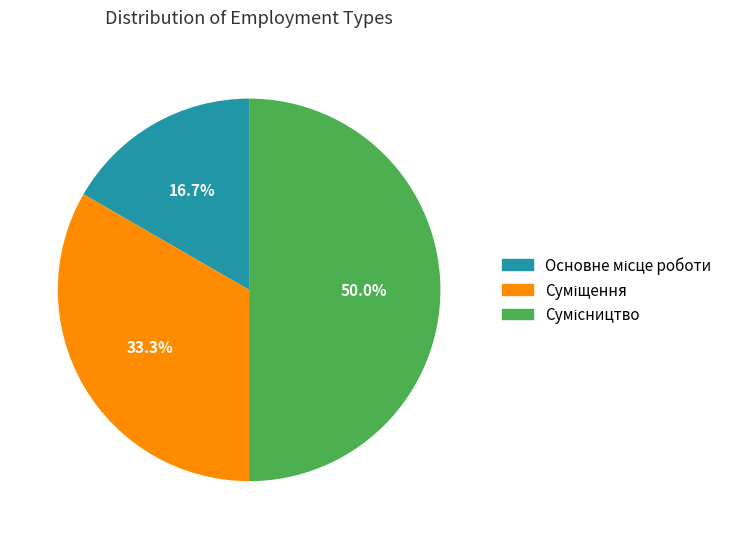

The Сумісництво slice represents 50% of the pie. True or false?

True